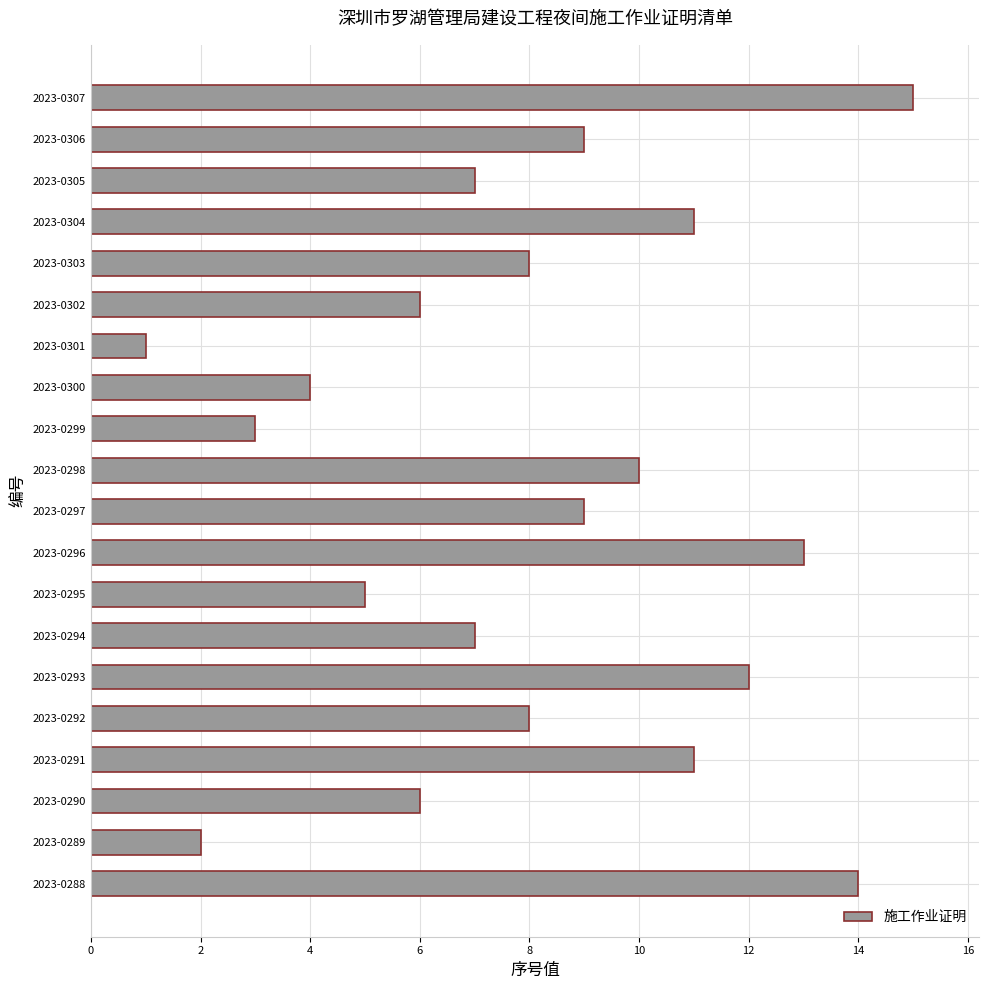

Reading bottom to top, list all the values displayed in this chart.

2023-0288=14	2023-0289=2	2023-0290=6	2023-0291=11	2023-0292=8	2023-0293=12	2023-0294=7	2023-0295=5	2023-0296=13	2023-0297=9	2023-0298=10	2023-0299=3	2023-0300=4	2023-0301=1	2023-0302=6	2023-0303=8	2023-0304=11	2023-0305=7	2023-0306=9	2023-0307=15